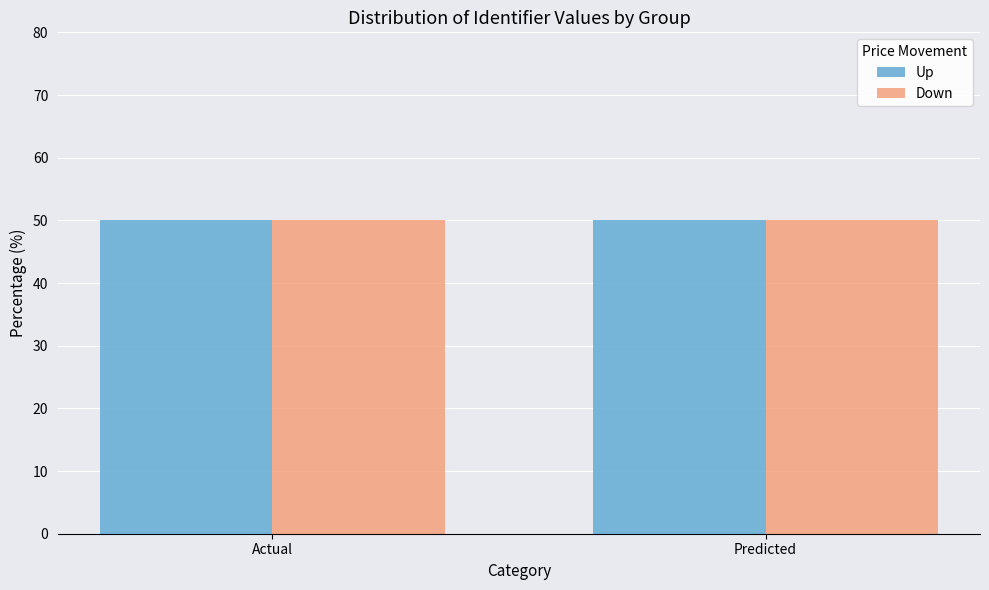

What is the total value across all series at Actual?

100.0